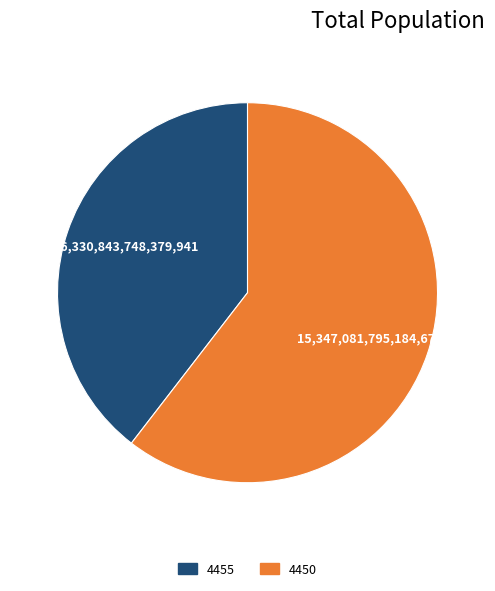

What is the smallest slice in the pie chart?

4455